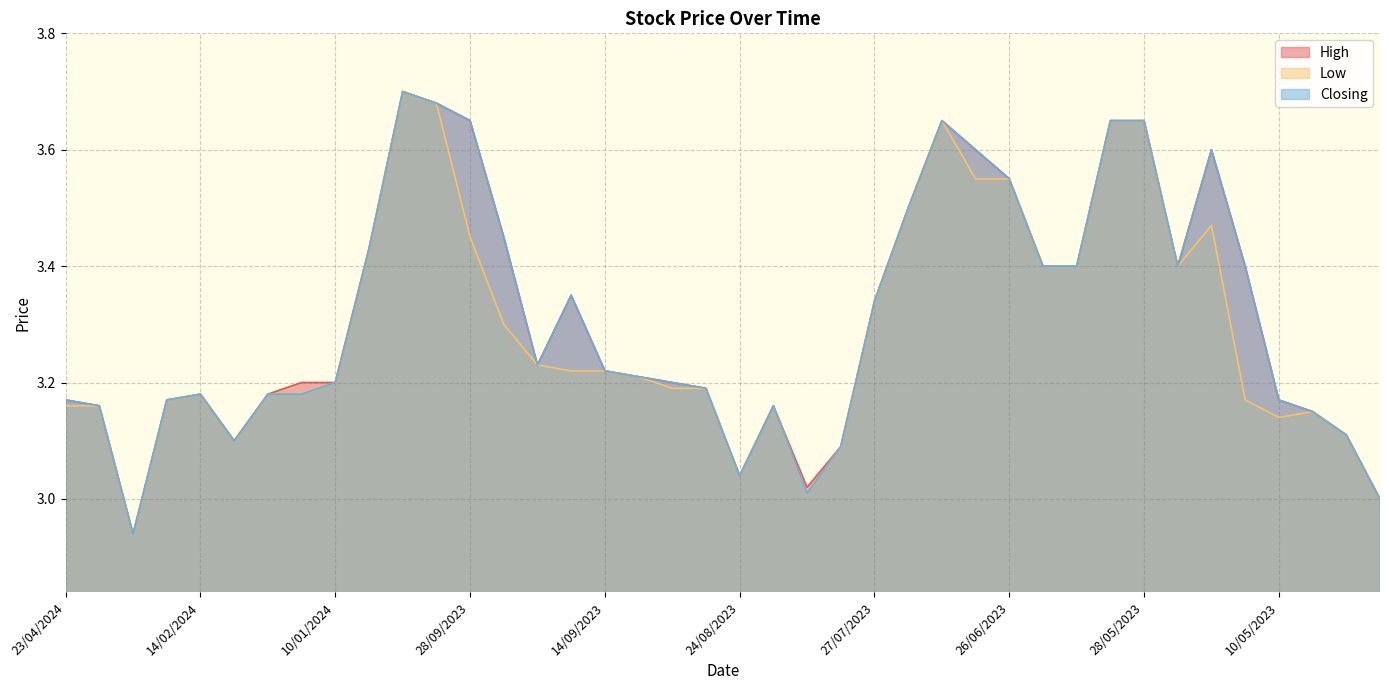

What is the highest value of the Closing series?

3.7